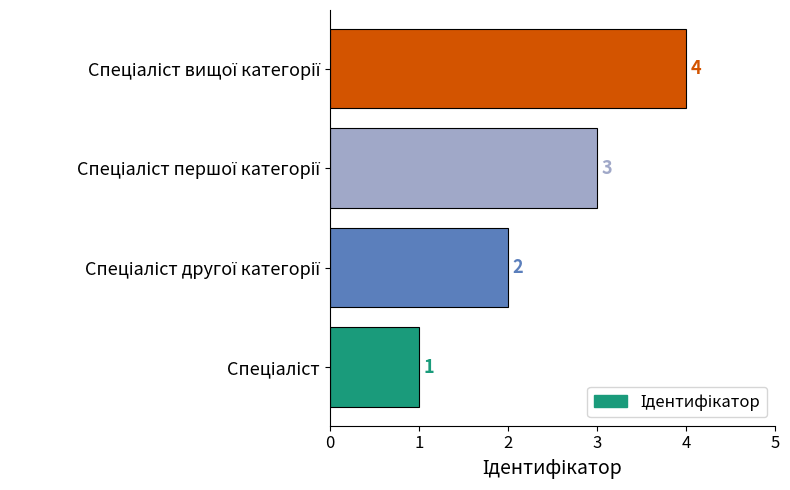

Are the bars horizontal?

Yes